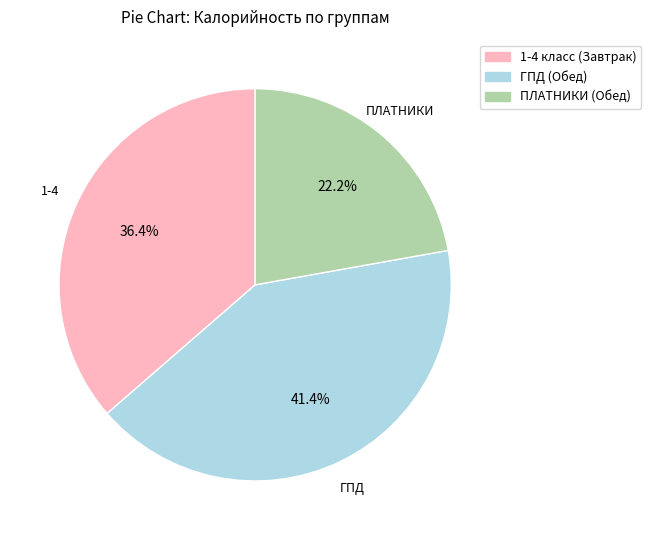

To the nearest percent, what is the difference between the ПЛАТНИКИ (Обед) and ГПД (Обед) slice percentages?

19%